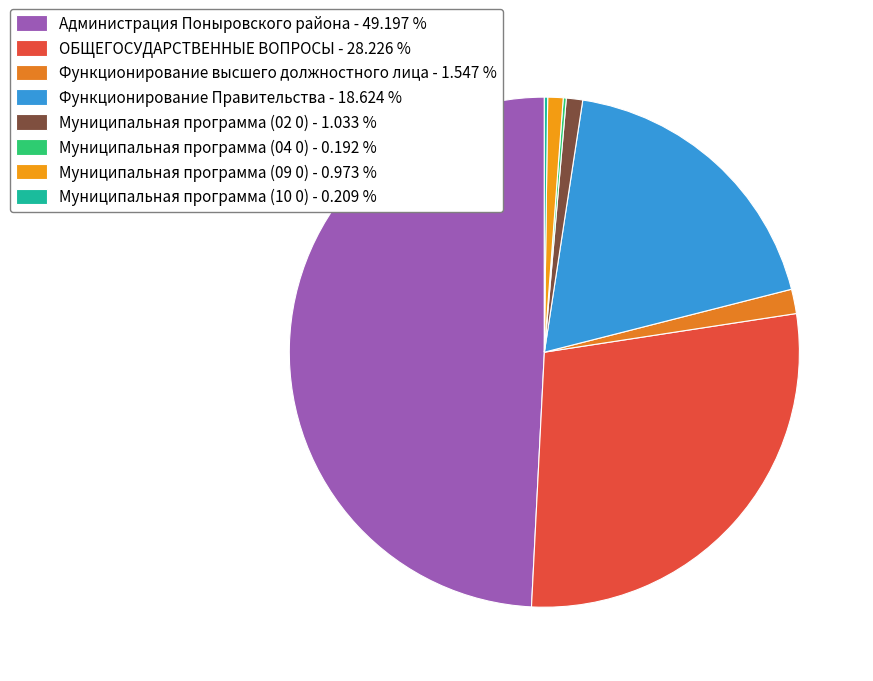

Which slice is the smallest?

Муниципальная программа (04 0)